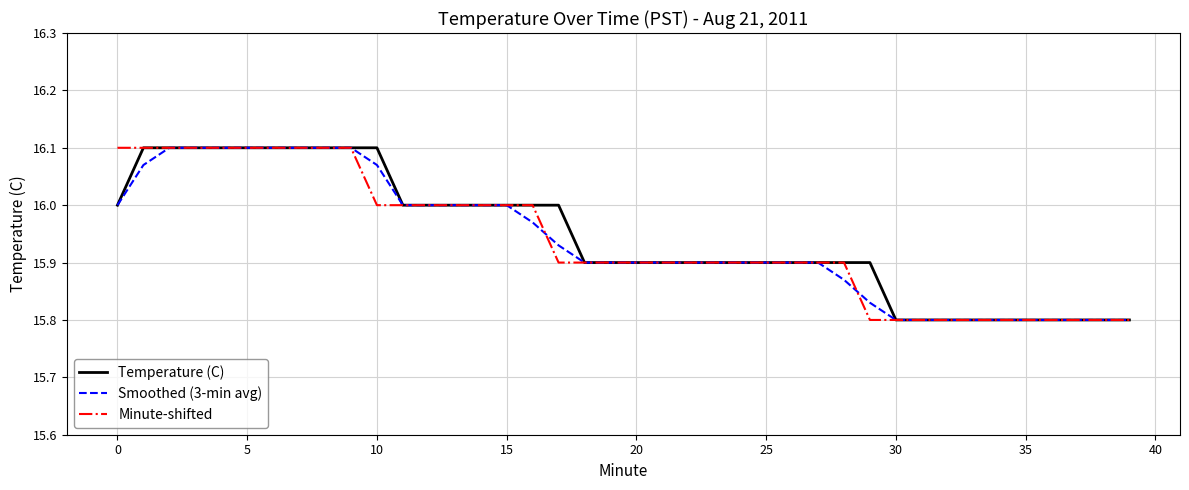

The Smoothed (3-min avg) series shows 21.7 at 5. True or false?

False